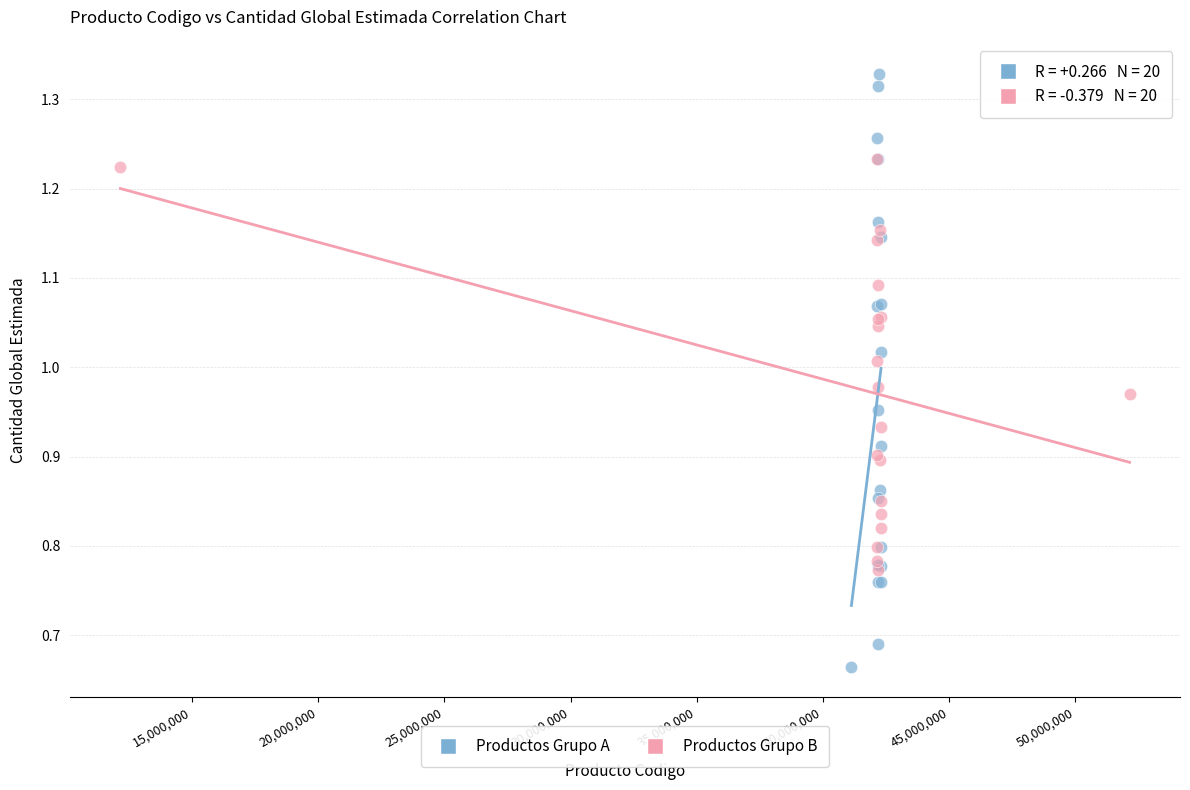

What are all the series names shown in the legend?

Productos Grupo A, Productos Grupo B